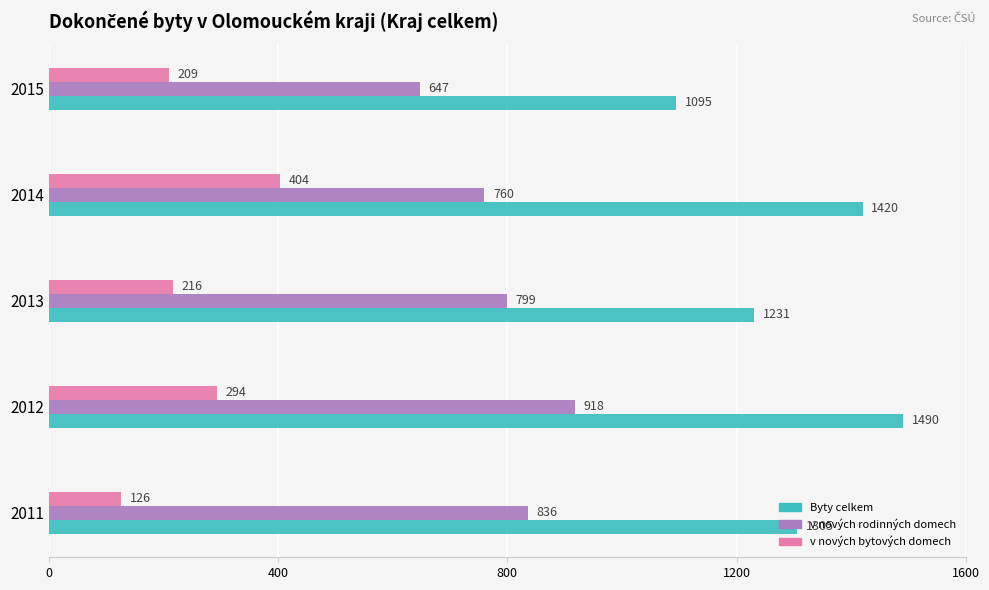

Which series has the largest range (max minus min)?

Byty celkem